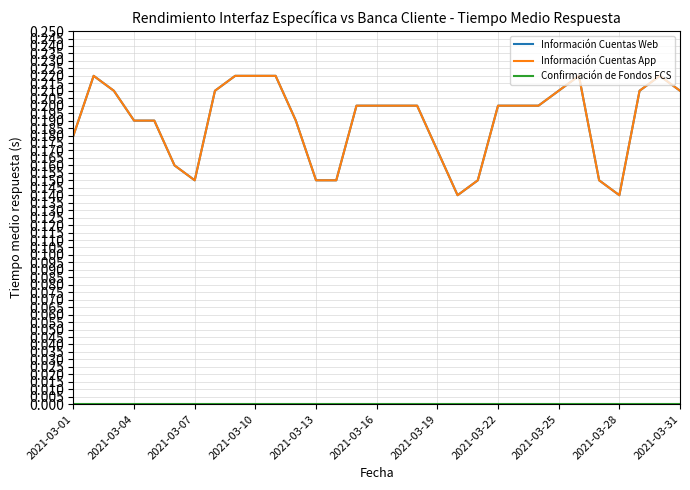

What is the difference between the maximum and second lowest values in the Información Cuentas Web series?

0.1